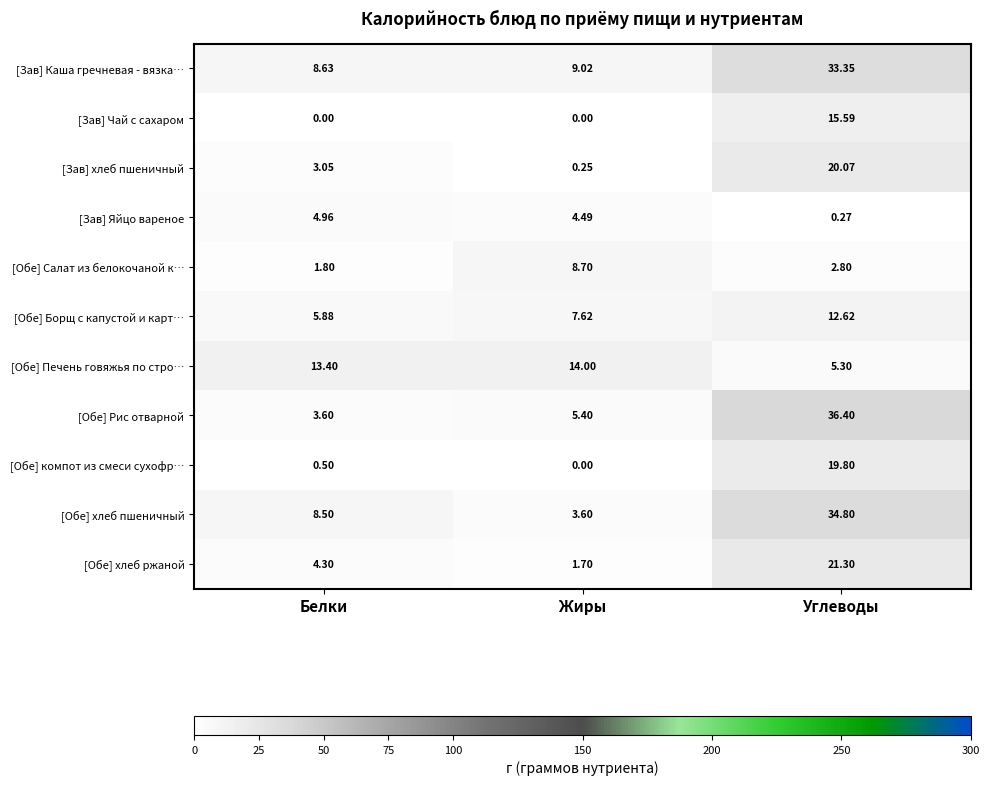

Rank the categories by [Обе] компот из смеси сухофр… value from highest to lowest.

Углеводы, Белки, Жиры